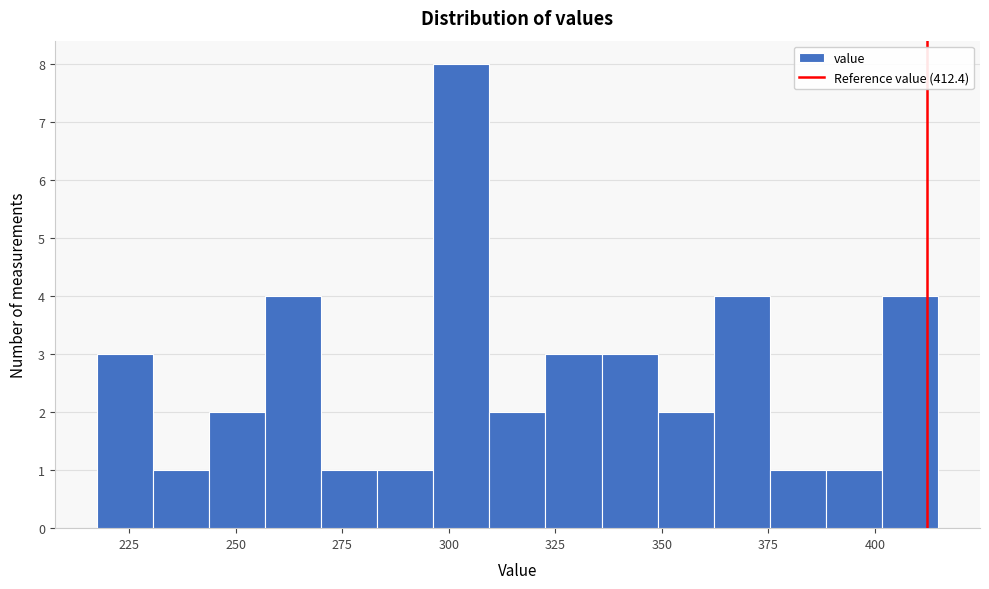

Read against the x-axis, roughly where is the centre of the tallest bar?

305